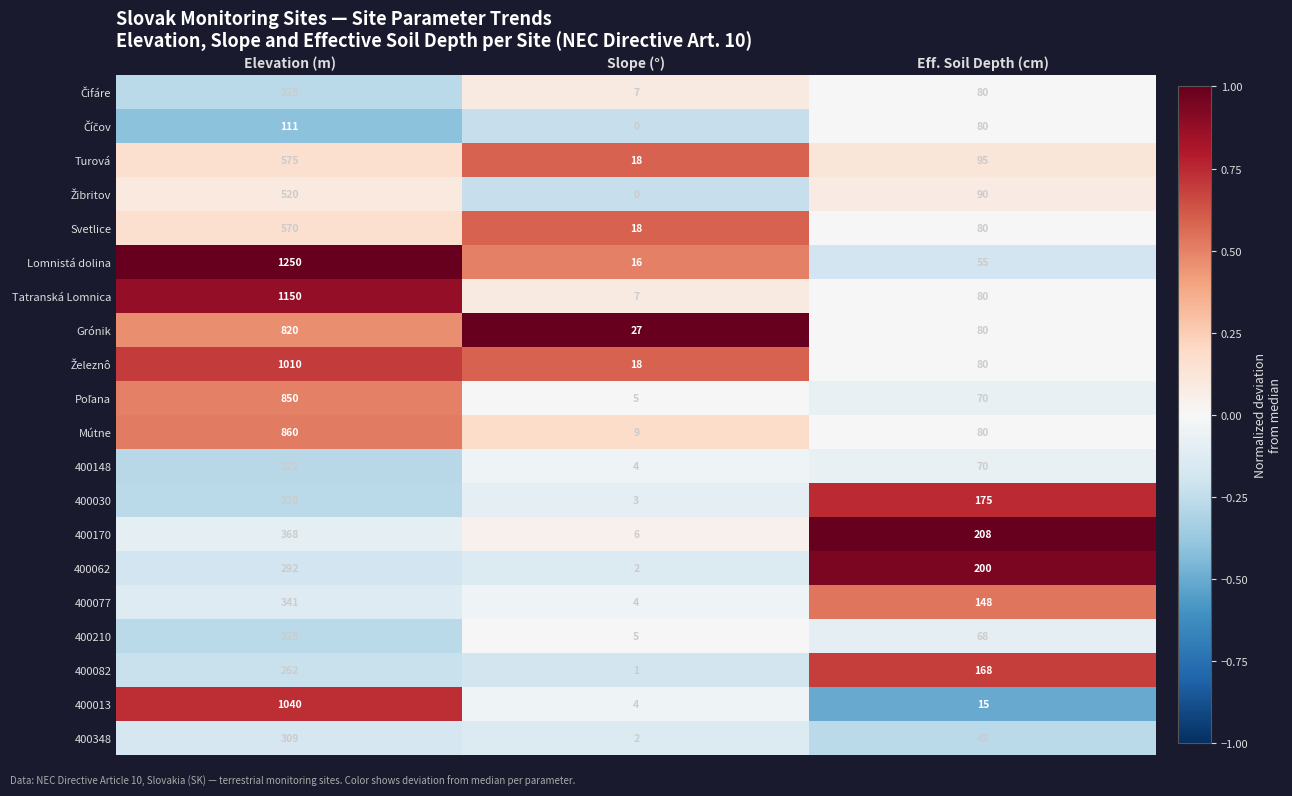

True or false: 400210 has a value of 5 at Slope (°).

True